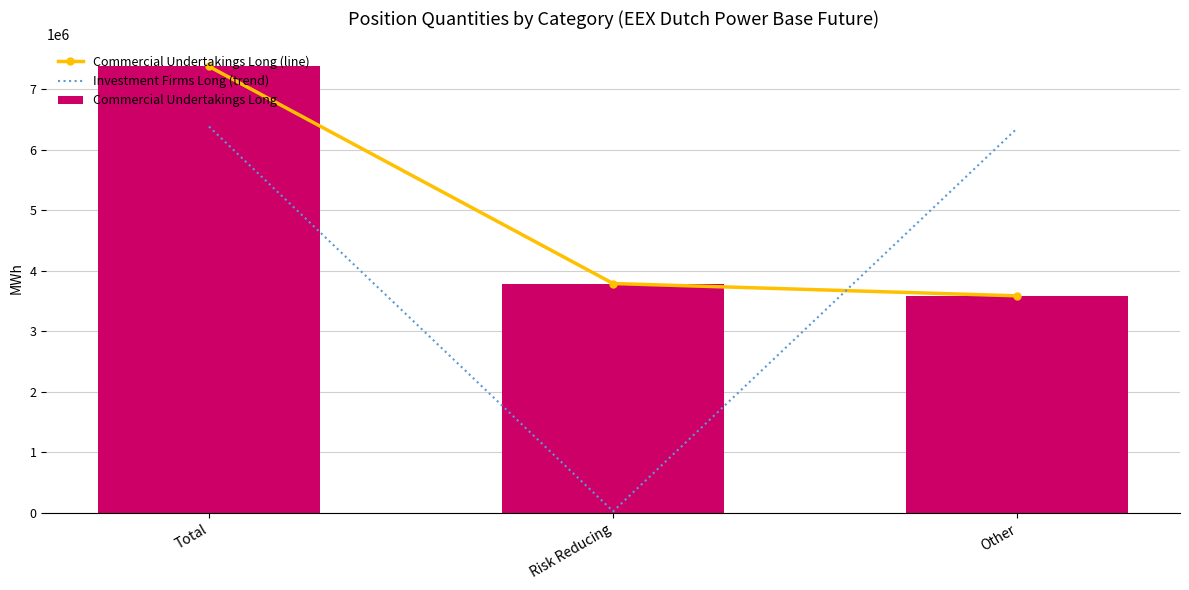

Reading left to right, list all the values displayed in this chart.

Commercial Undertakings Long (line): 7375443	3789414	3586029
Investment Firms Long (trend): 6382903	26328	6356575
Commercial Undertakings Long: 7375443	3789414	3586029